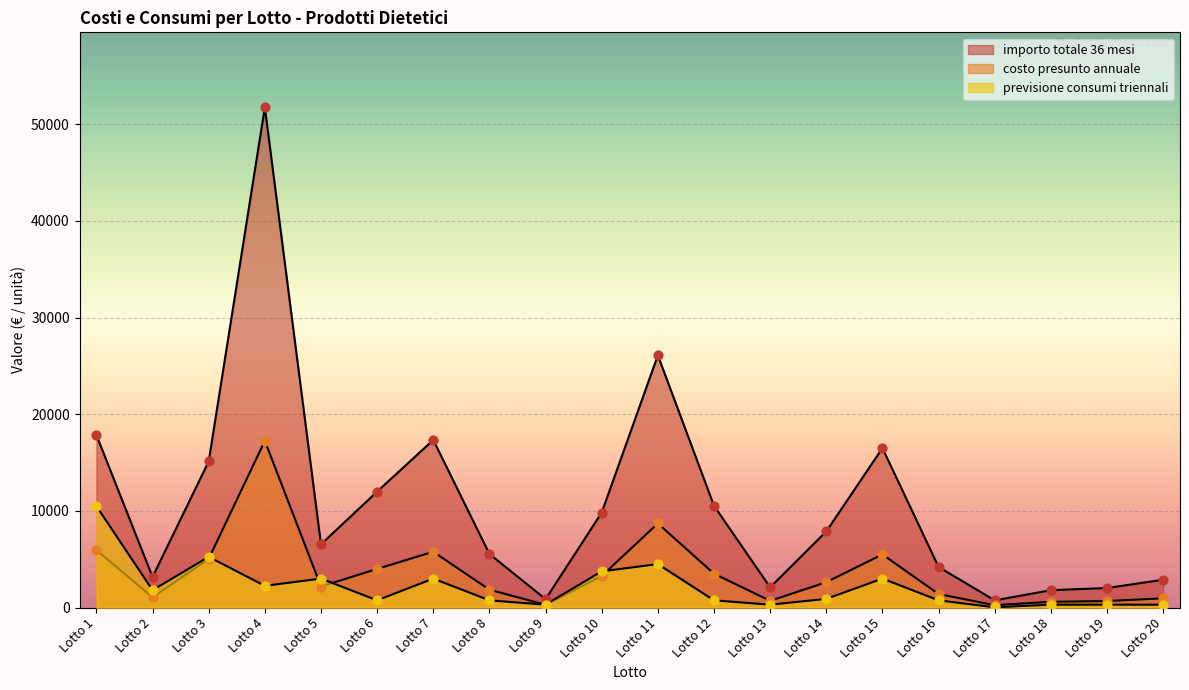

How many lines are shown in the chart?

3